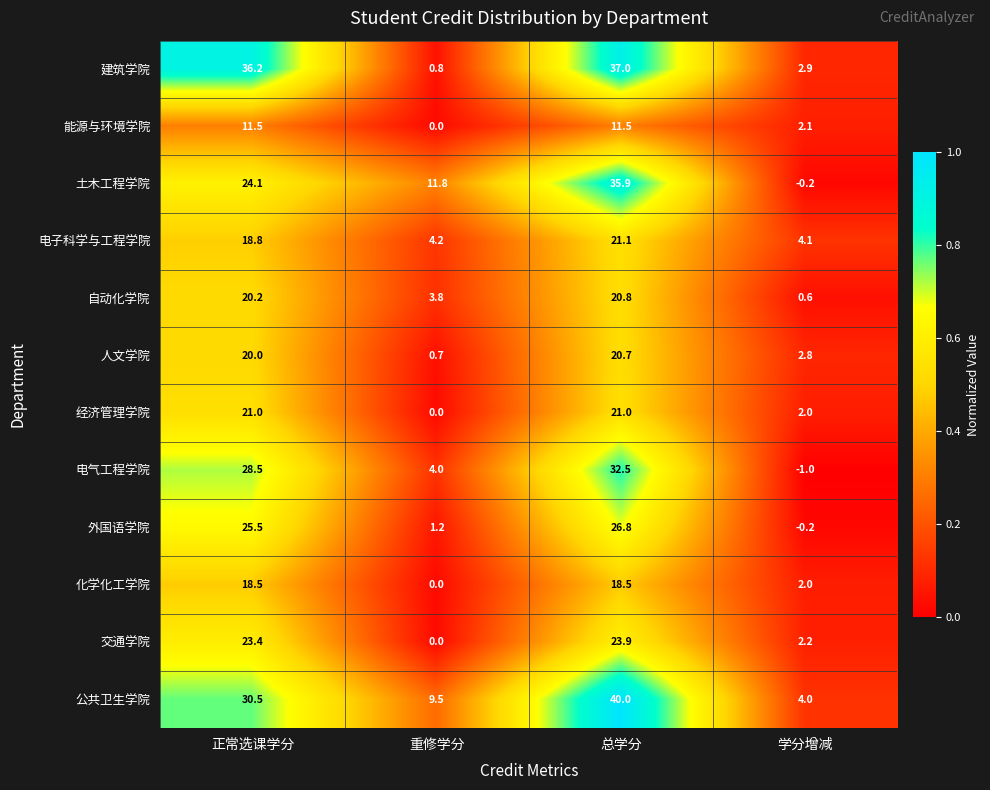

At how many categories does at least one series exceed 0?

4